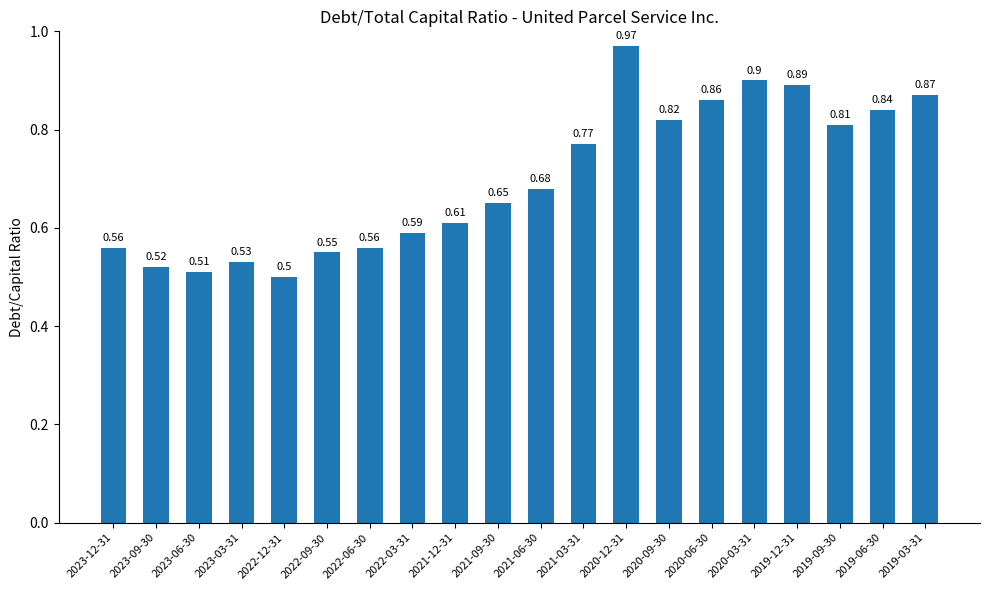

True or false: the data shows 0.5 at 2023-03-31.

True